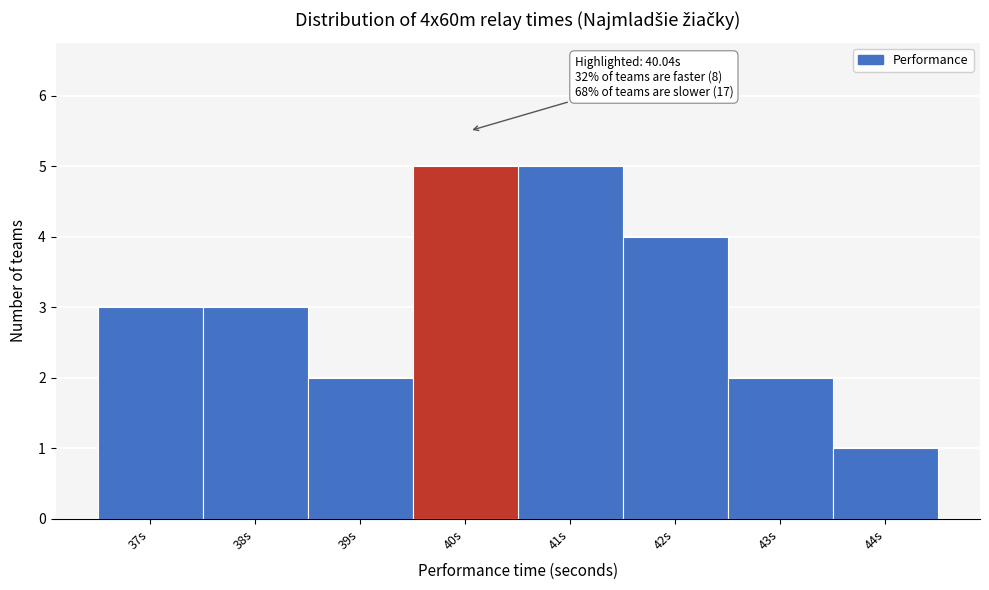

Reading left to right, extract all data points from this chart.

3	3	2	5	5	4	2	1